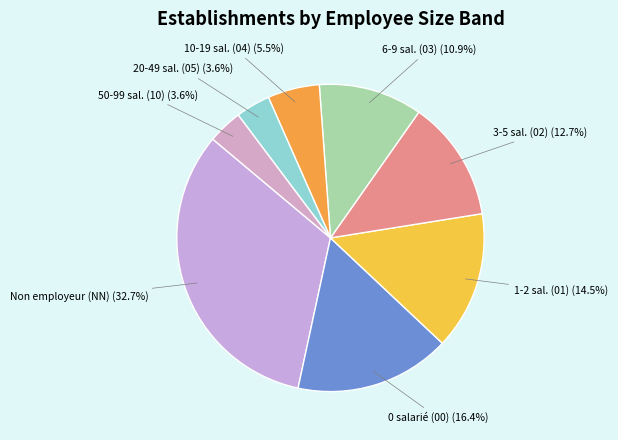

What portion of the pie excludes 3-5 sal. (02) (12.7%)?

87.3%